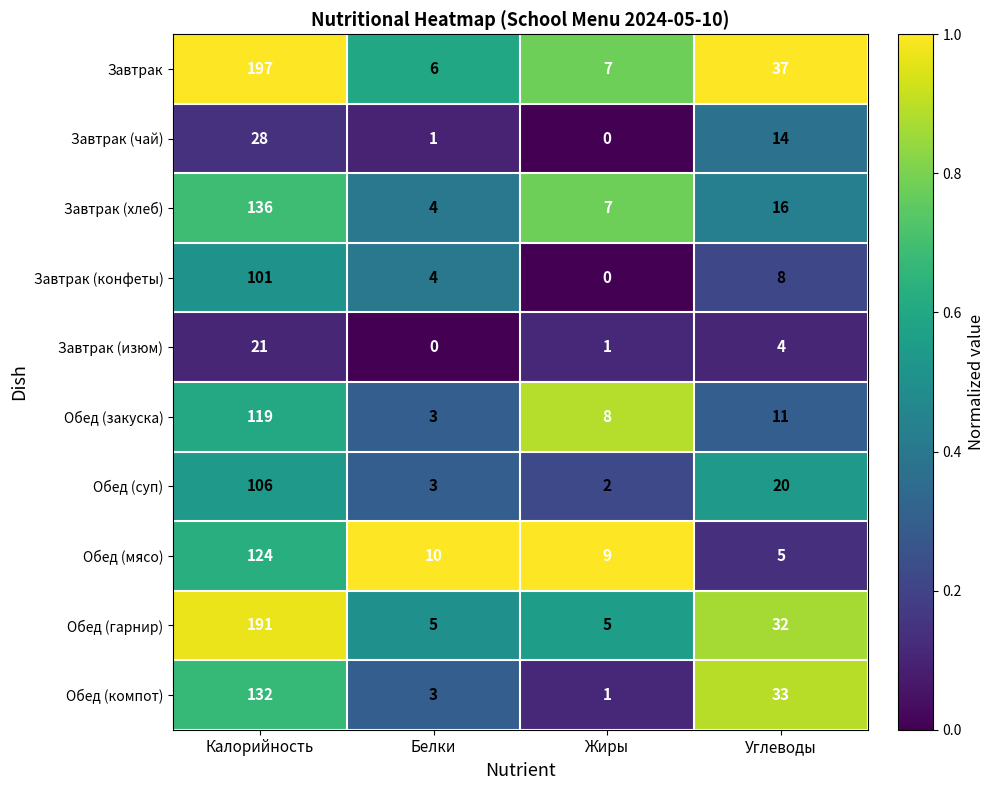

Count the number of categories in the chart.

4